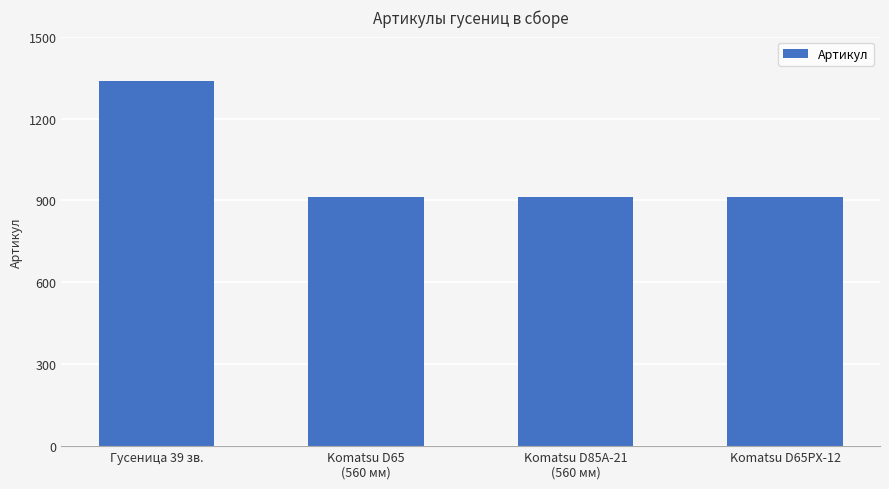

How many distinct data groups are displayed?

1